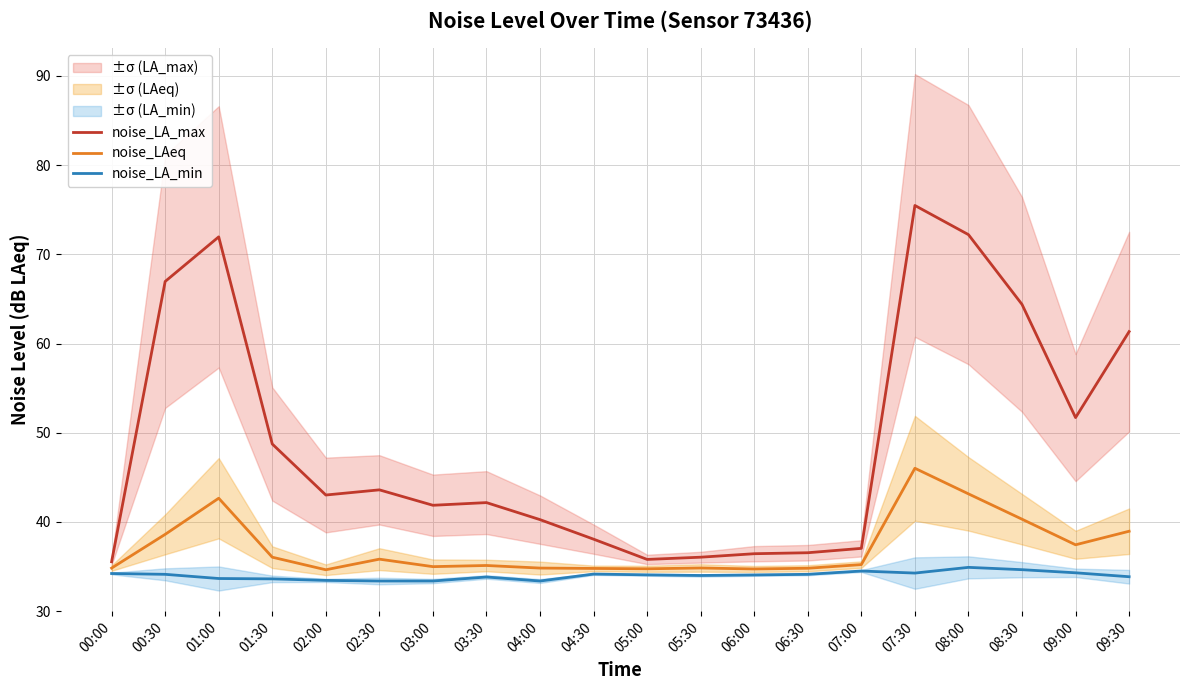

Between 08:00 and 02:30, which is larger?

08:00